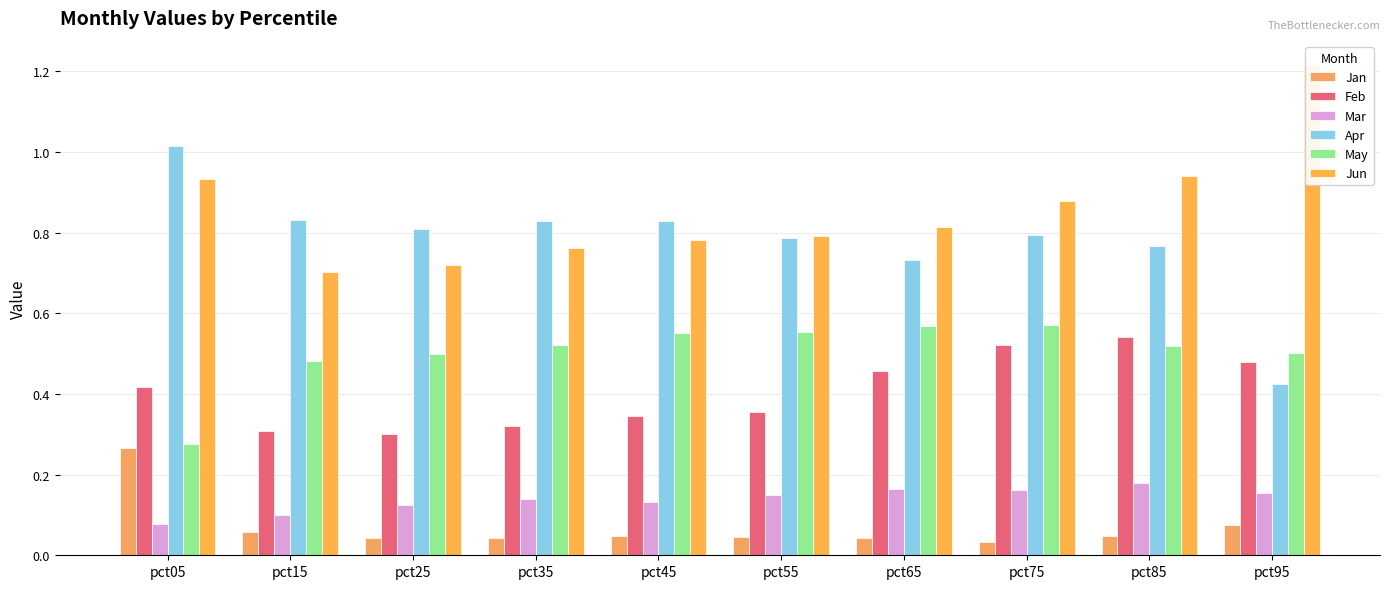

How many Mar values are between 0 and 1?

10